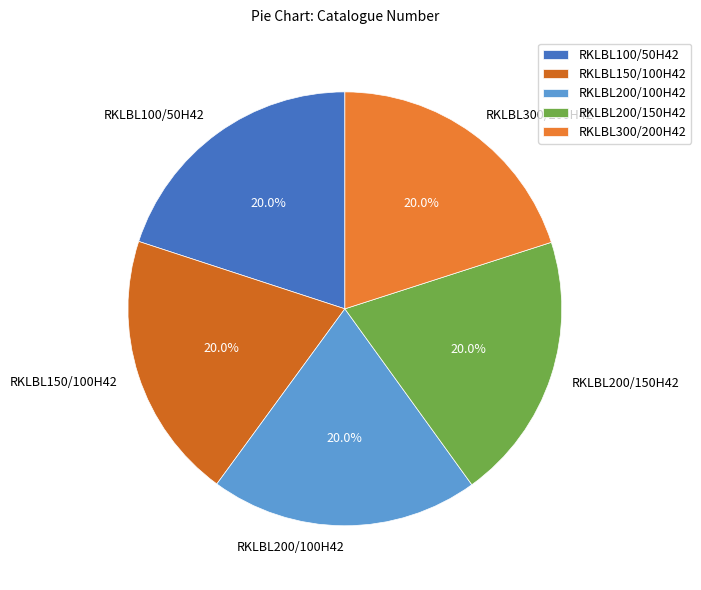

What percentage do RKLBL300/200H42 and RKLBL200/150H42 together represent?

40.0%